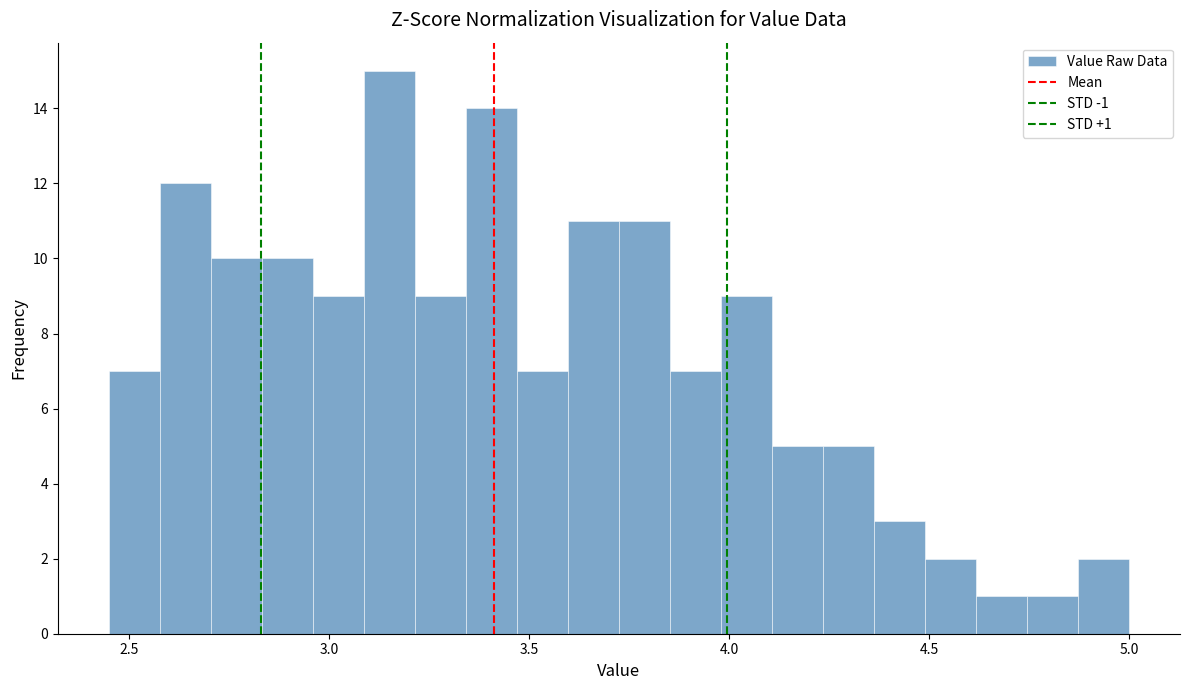

Around what value on the x-axis is the tallest bar? Give the approximate position of its centre, as read against the axis.

3.15